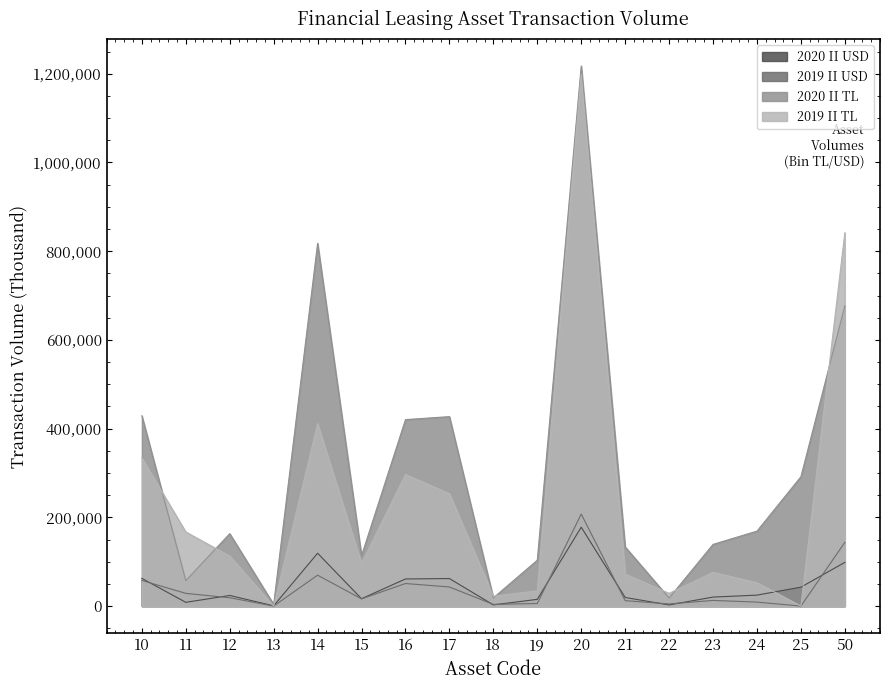

Rank the categories by 2020 II USD value from lowest to highest.

13, 22, 18, 11, 19, 15, 21, 23, 12, 24, 25, 16, 17, 10, 50, 14, 20